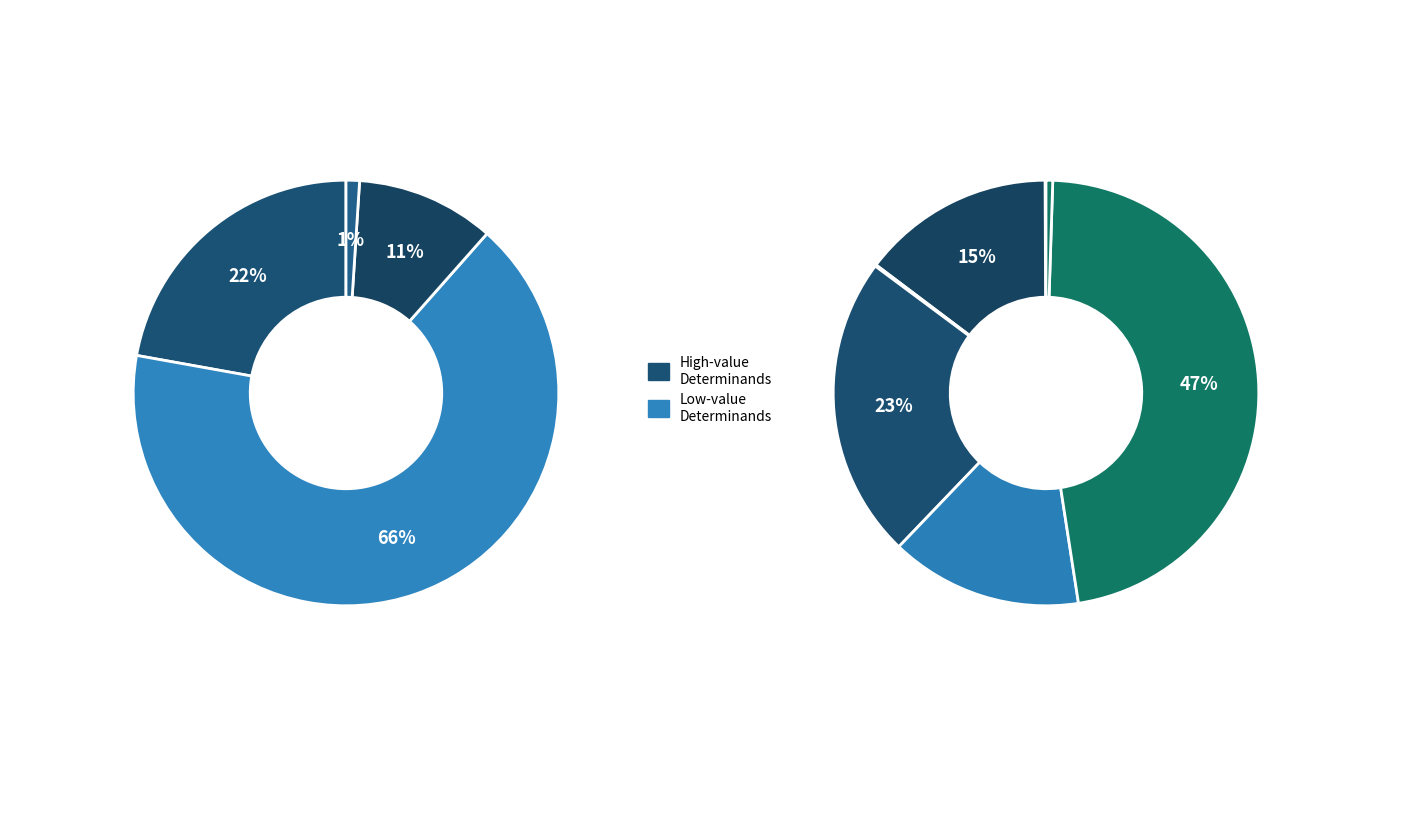

Is the sum of Alky pH 4.5 and N Oxidised greater than half?

No